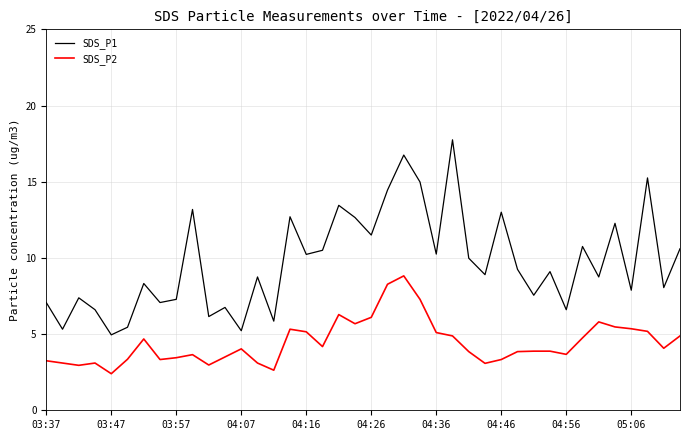

Which series has the largest total across all categories?

SDS_P1